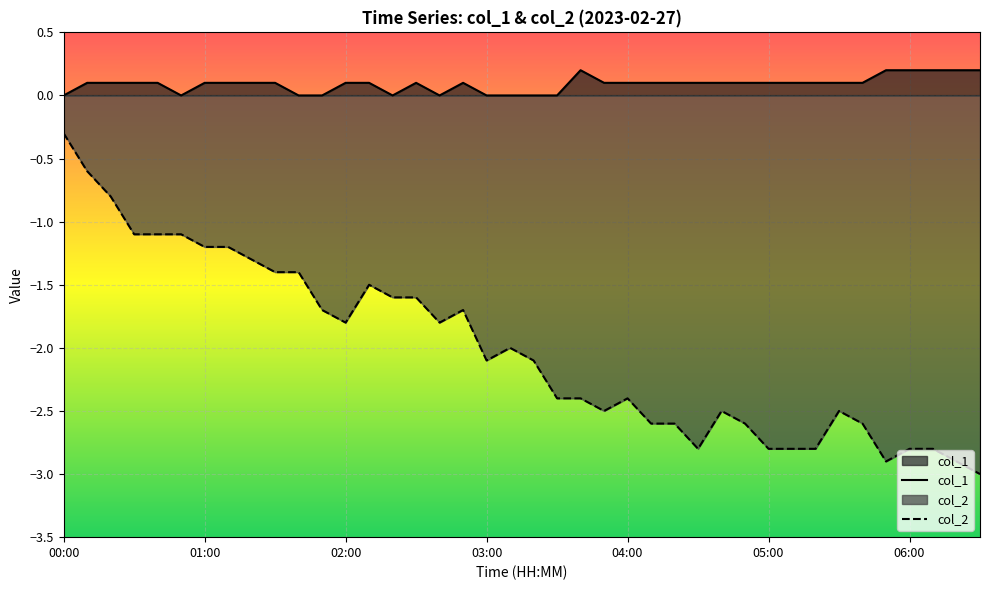

At 00:00, list the series in order from smallest to largest.

col_2, col_1